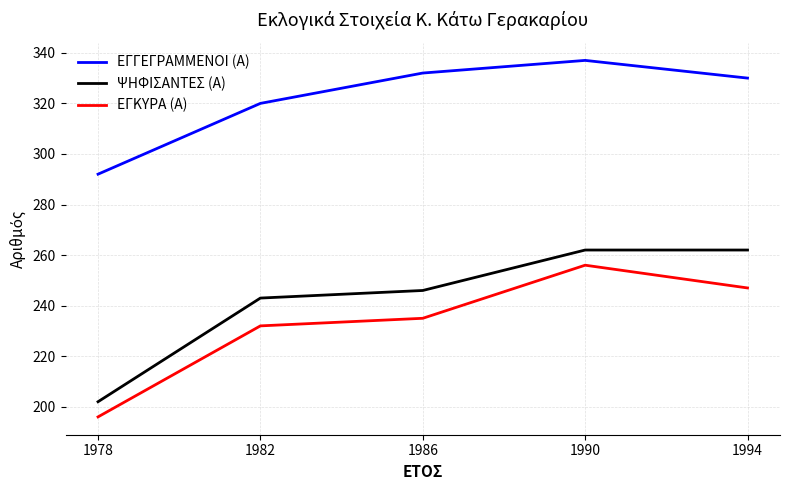

Between 1986 and 1994, which series saw the biggest shift?

ΨΗΦΙΣΑΝΤΕΣ (Α)